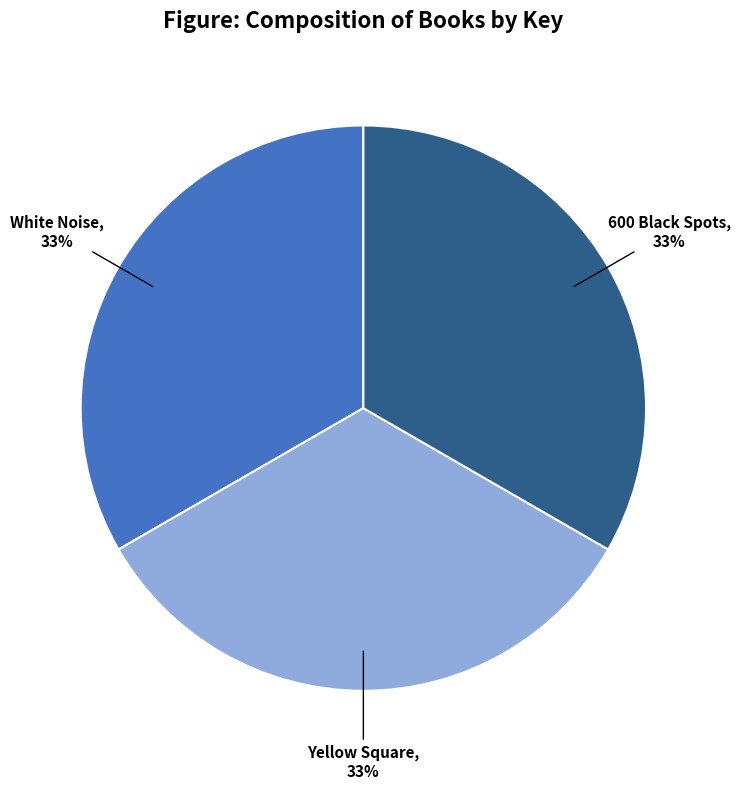

Is there any slice that represents more than half of the pie?

No